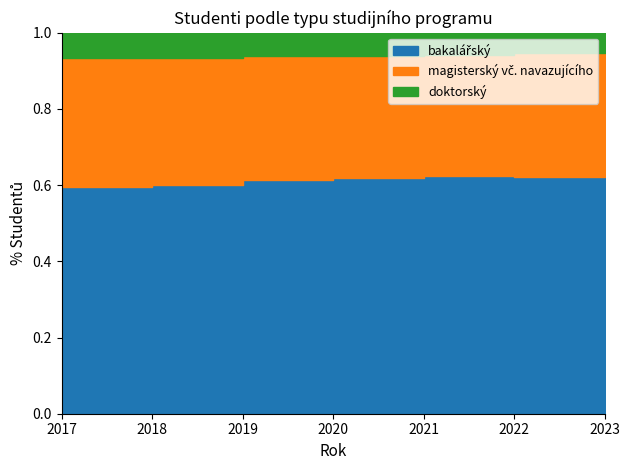

How many lines are shown in the chart?

3